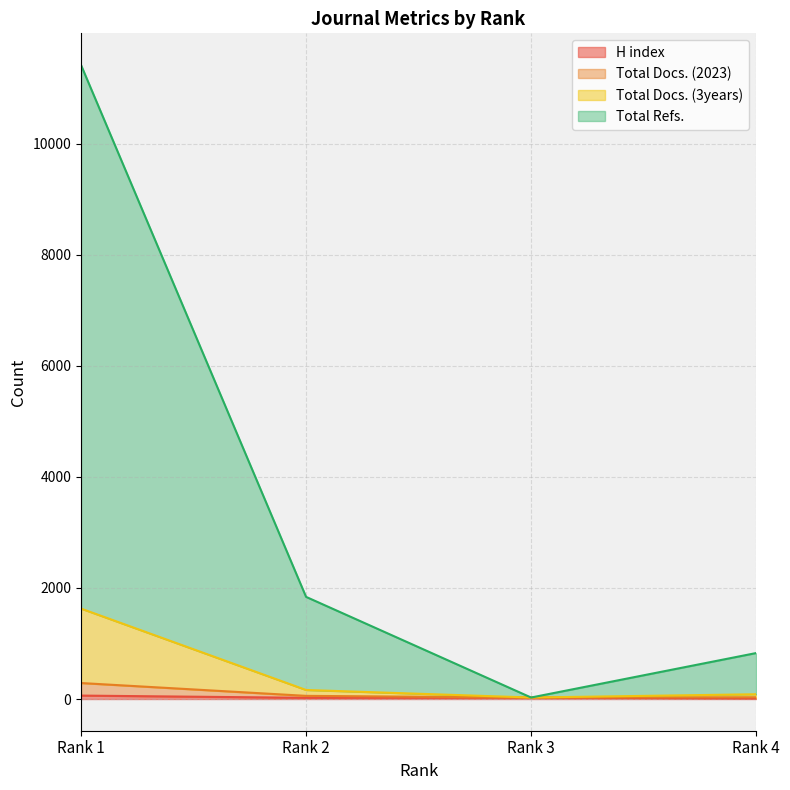

True or false: Total Docs. (2023) has more than 2 interior local peaks.

False